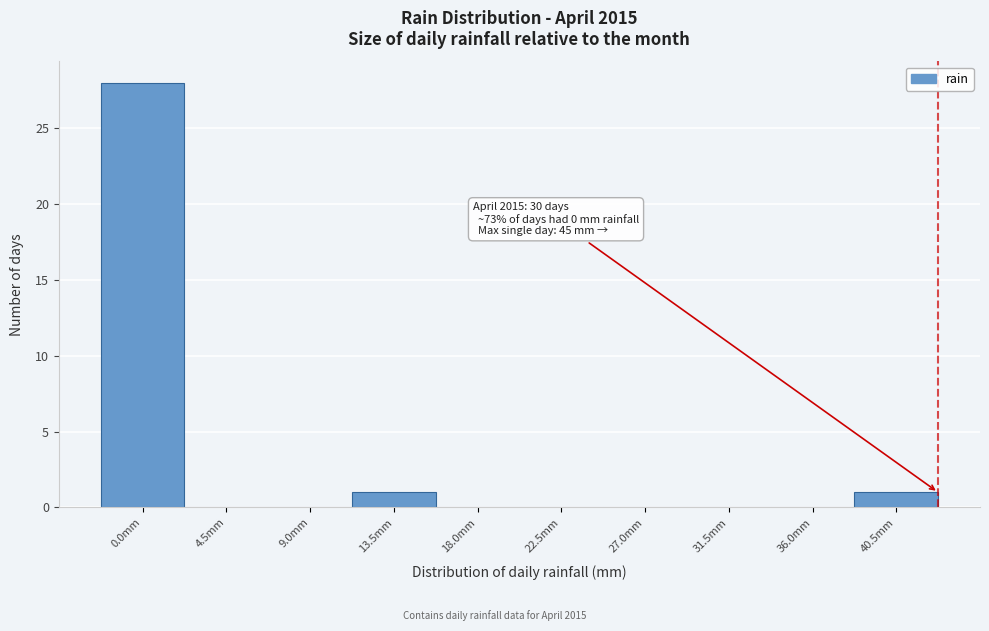

Reading right to left, what are all the values shown in this chart?

40.5mm=1	36.0mm=0	31.5mm=0	27.0mm=0	22.5mm=0	18.0mm=0	13.5mm=1	9.0mm=0	4.5mm=0	0.0mm=28